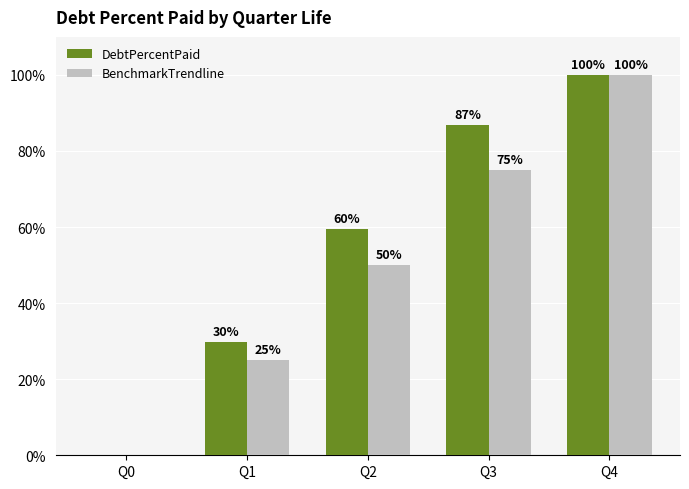

How many groups of bars are there?

5